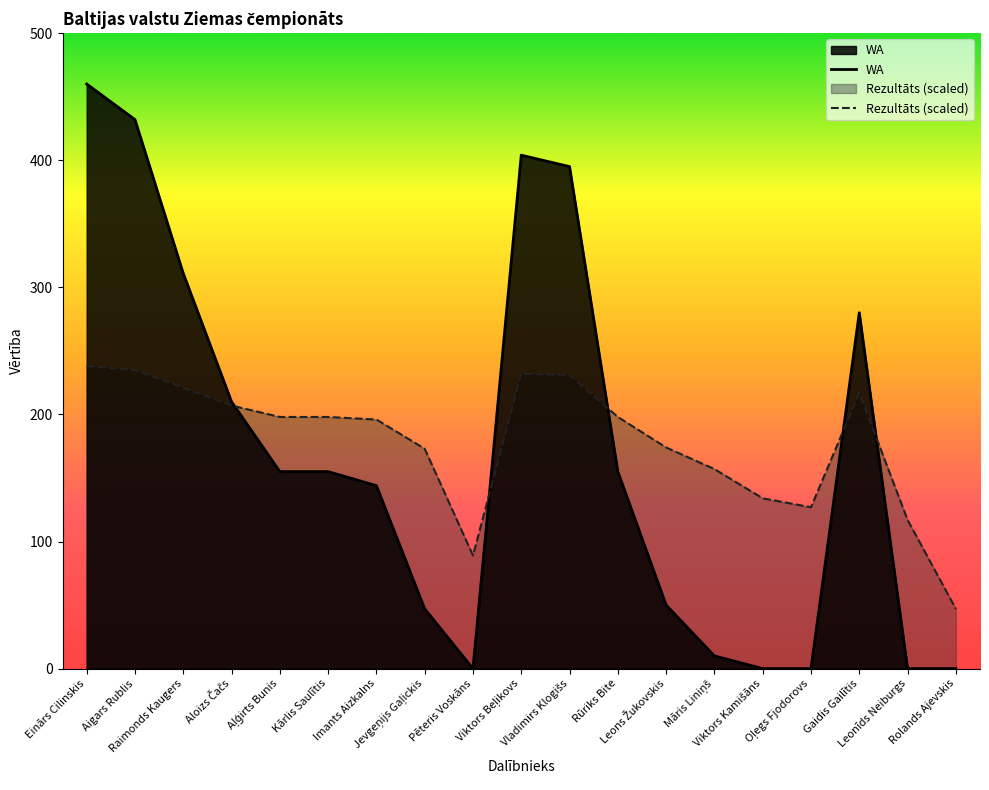

What value does the WA series have at Rūriks Bite, to the nearest 5?

155